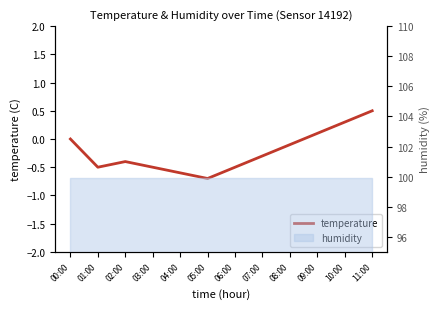

What is the change in value from 02:00 to 11:00?

+0.9